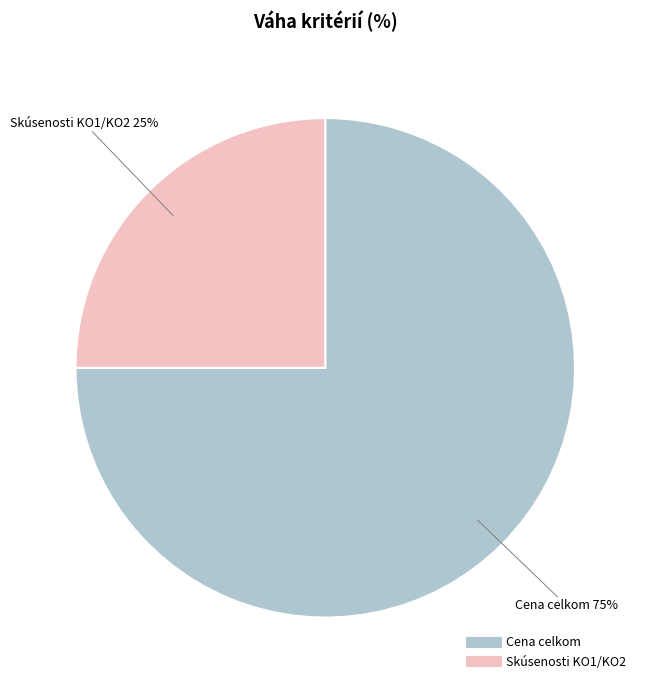

What percentage is the Skúsenosti KO1/KO2 slice, to the nearest percent?

25%